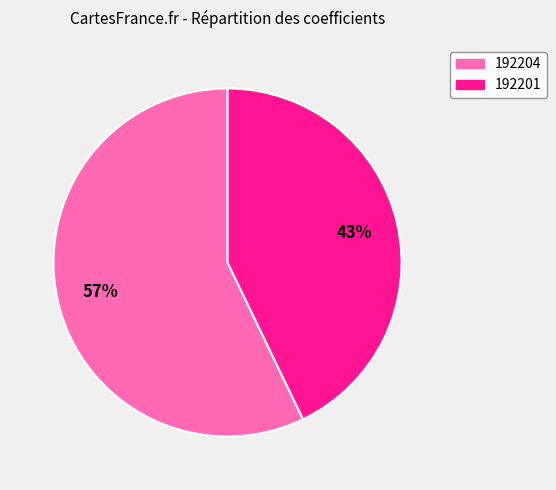

How many segments does this pie chart have?

2